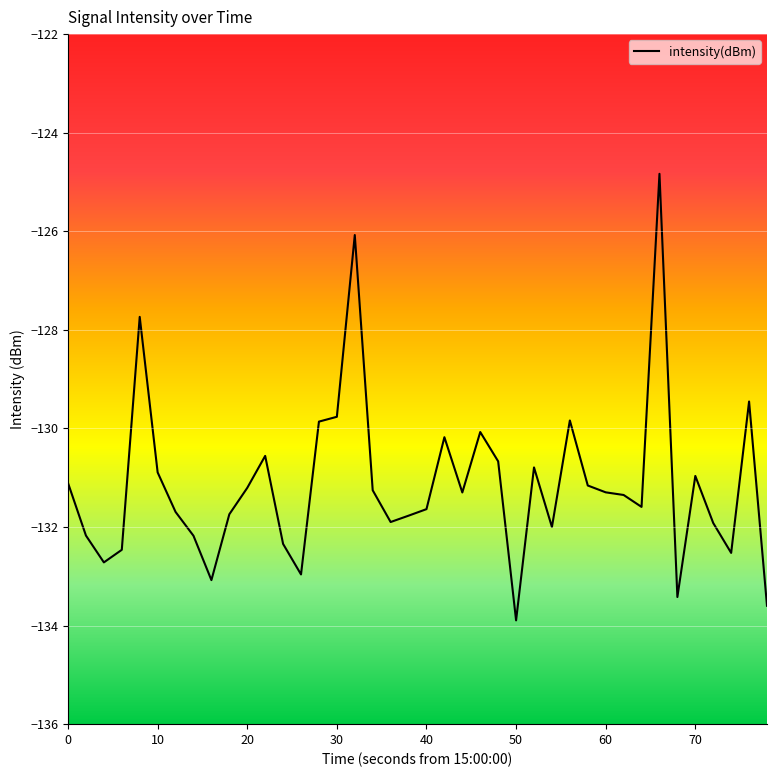

What is the minimum value shown in the chart?

-133.9